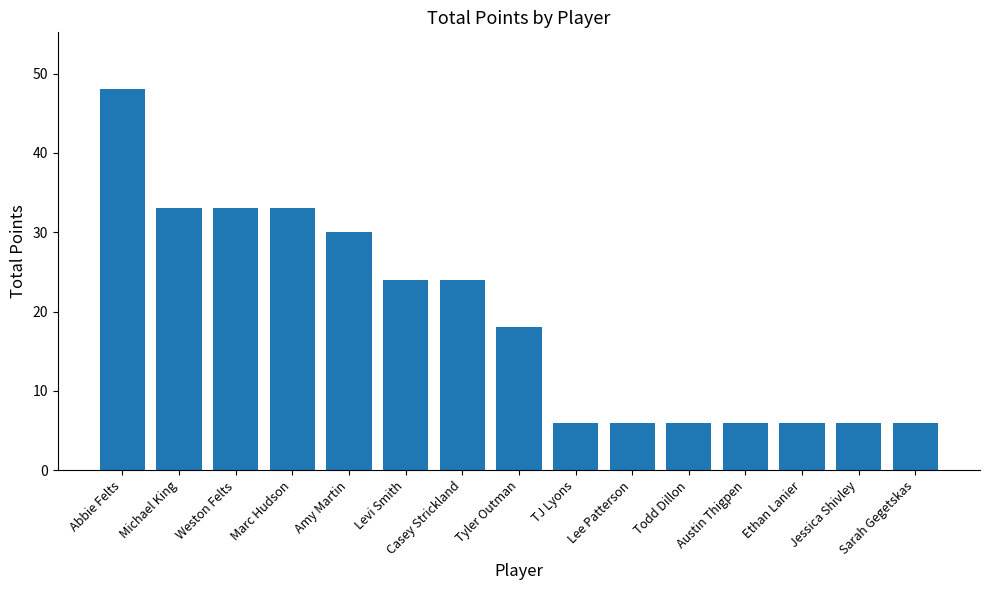

What value does the data have at Abbie Felts?

48